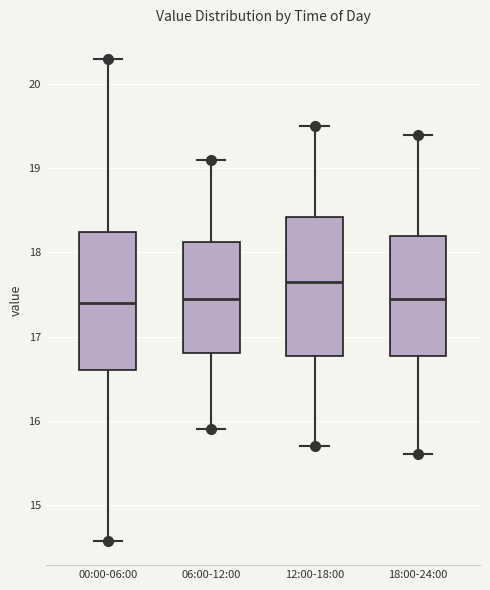

Reading left to right, read every box against the y-axis: the position of its median line, the range the box covers, and the ends of its whiskers. The values are not printed on the chart, so give them approximately, as read against the axis.

00:00-06:00: median 17.4, box 16.6 to 18.2, whiskers 14.6 to 20.3
06:00-12:00: median 17.5, box 16.8 to 18.1, whiskers 15.9 to 19.1
12:00-18:00: median 17.7, box 16.8 to 18.4, whiskers 15.7 to 19.5
18:00-24:00: median 17.5, box 16.8 to 18.2, whiskers 15.6 to 19.4